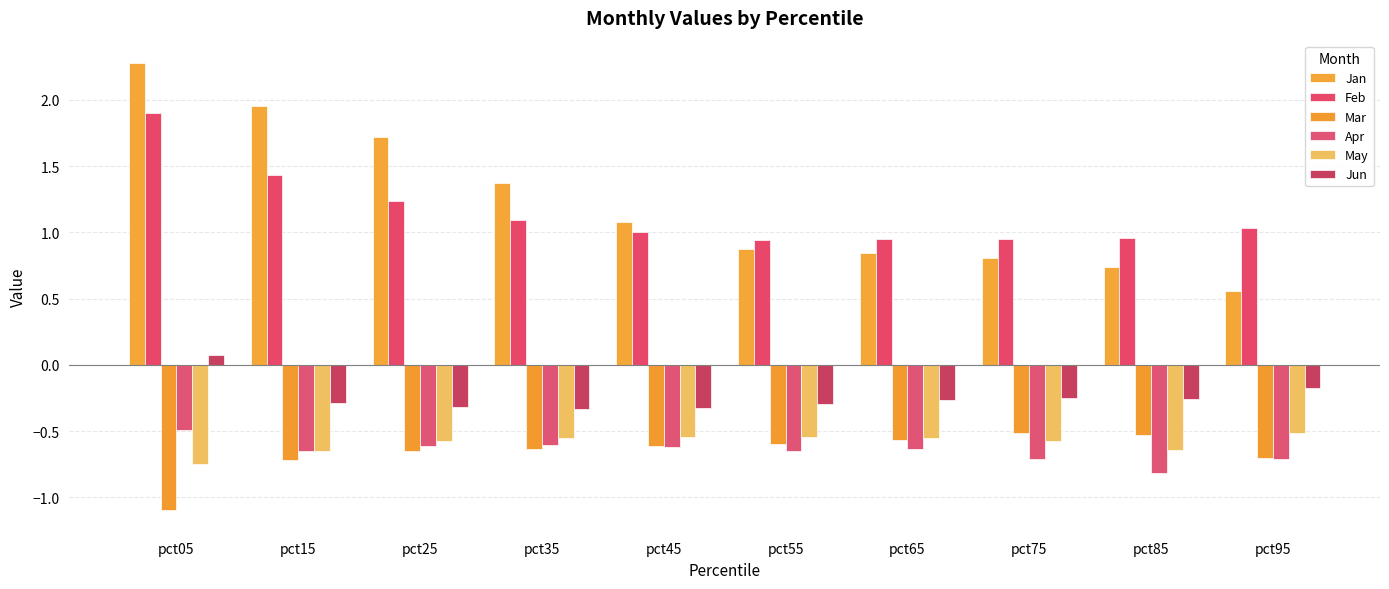

At how many categories does at least one series exceed 1?

6